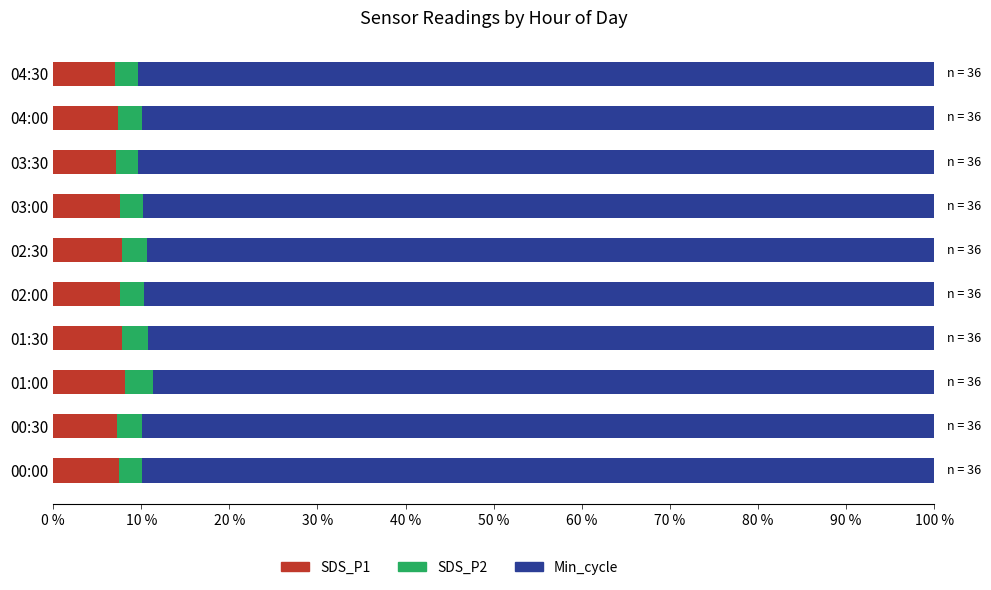

What is the average value of the SDS_P1 series?

7.5